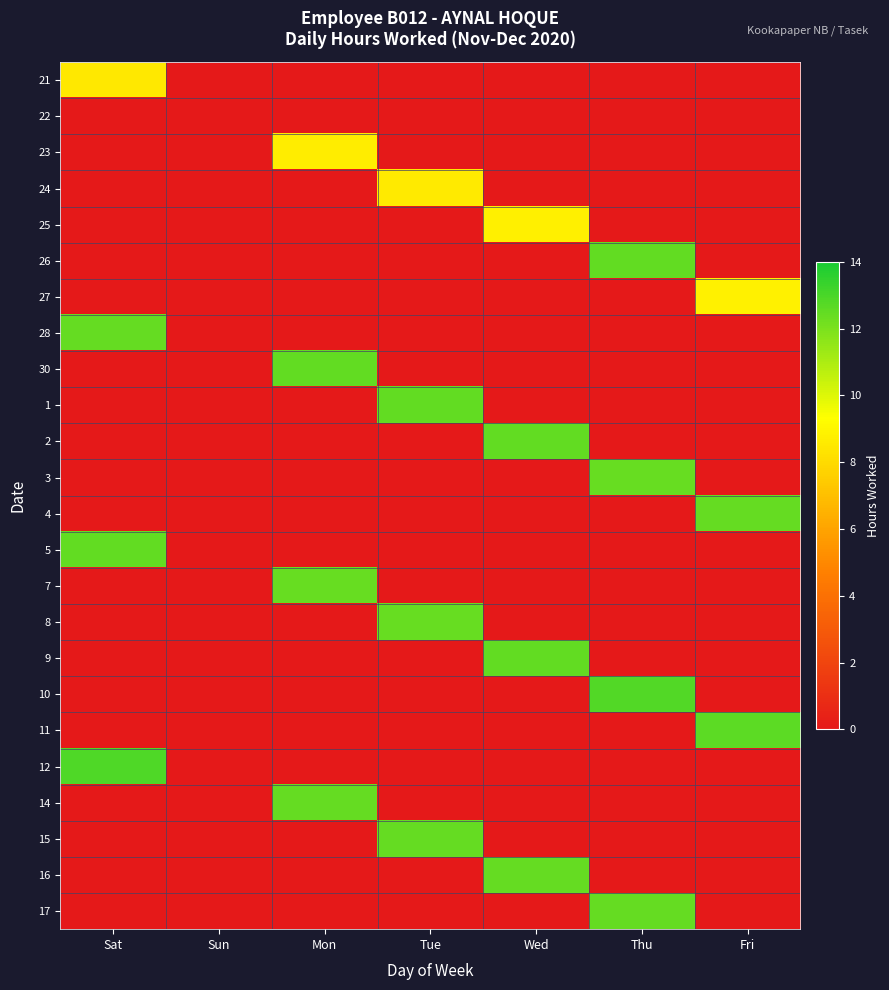

Reading left to right, list all the values displayed in this chart.

21: Sat=8.5	Sun=0.0	Mon=0.0	Tue=0.0	Wed=0.0	Thu=0.0	Fri=0.0
22: Sat=0.0	Sun=0.0	Mon=0.0	Tue=0.0	Wed=0.0	Thu=0.0	Fri=0.0
23: Sat=0.0	Sun=0.0	Mon=8.7	Tue=0.0	Wed=0.0	Thu=0.0	Fri=0.0
24: Sat=0.0	Sun=0.0	Mon=0.0	Tue=8.6	Wed=0.0	Thu=0.0	Fri=0.0
25: Sat=0.0	Sun=0.0	Mon=0.0	Tue=0.0	Wed=8.8	Thu=0.0	Fri=0.0
26: Sat=0.0	Sun=0.0	Mon=0.0	Tue=0.0	Wed=0.0	Thu=12.5	Fri=0.0
27: Sat=0.0	Sun=0.0	Mon=0.0	Tue=0.0	Wed=0.0	Thu=0.0	Fri=8.8
28: Sat=12.4	Sun=0.0	Mon=0.0	Tue=0.0	Wed=0.0	Thu=0.0	Fri=0.0
30: Sat=0.0	Sun=0.0	Mon=12.5	Tue=0.0	Wed=0.0	Thu=0.0	Fri=0.0
1: Sat=0.0	Sun=0.0	Mon=0.0	Tue=12.5	Wed=0.0	Thu=0.0	Fri=0.0
2: Sat=0.0	Sun=0.0	Mon=0.0	Tue=0.0	Wed=12.5	Thu=0.0	Fri=0.0
3: Sat=0.0	Sun=0.0	Mon=0.0	Tue=0.0	Wed=0.0	Thu=12.4	Fri=0.0
4: Sat=0.0	Sun=0.0	Mon=0.0	Tue=0.0	Wed=0.0	Thu=0.0	Fri=12.4
5: Sat=12.5	Sun=0.0	Mon=0.0	Tue=0.0	Wed=0.0	Thu=0.0	Fri=0.0
7: Sat=0.0	Sun=0.0	Mon=12.4	Tue=0.0	Wed=0.0	Thu=0.0	Fri=0.0
8: Sat=0.0	Sun=0.0	Mon=0.0	Tue=12.4	Wed=0.0	Thu=0.0	Fri=0.0
9: Sat=0.0	Sun=0.0	Mon=0.0	Tue=0.0	Wed=12.5	Thu=0.0	Fri=0.0
10: Sat=0.0	Sun=0.0	Mon=0.0	Tue=0.0	Wed=0.0	Thu=12.8	Fri=0.0
11: Sat=0.0	Sun=0.0	Mon=0.0	Tue=0.0	Wed=0.0	Thu=0.0	Fri=12.6
12: Sat=12.9	Sun=0.0	Mon=0.0	Tue=0.0	Wed=0.0	Thu=0.0	Fri=0.0
14: Sat=0.0	Sun=0.0	Mon=12.4	Tue=0.0	Wed=0.0	Thu=0.0	Fri=0.0
15: Sat=0.0	Sun=0.0	Mon=0.0	Tue=12.4	Wed=0.0	Thu=0.0	Fri=0.0
16: Sat=0.0	Sun=0.0	Mon=0.0	Tue=0.0	Wed=12.4	Thu=0.0	Fri=0.0
17: Sat=0.0	Sun=0.0	Mon=0.0	Tue=0.0	Wed=0.0	Thu=12.4	Fri=0.0